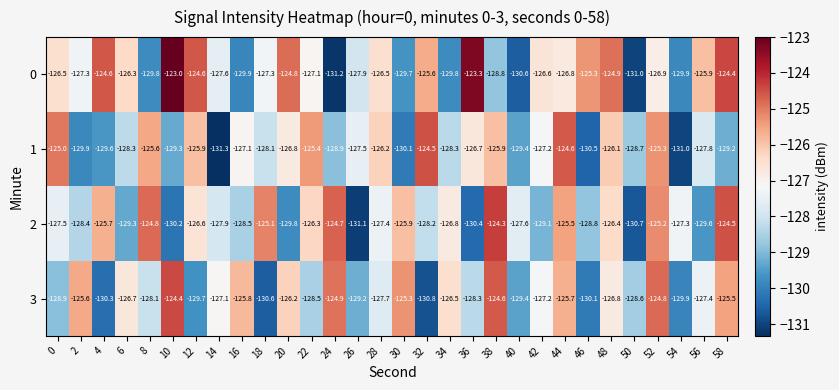

Which series changed the most between 22 and 32?

3